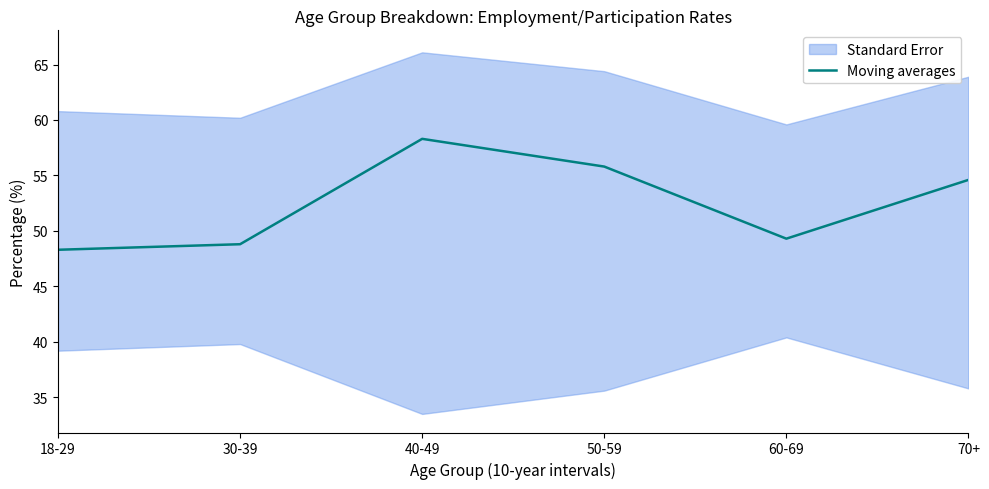

Reading left to right, transcribe all the data shown in this chart.

48.3	48.8	58.3	55.8	49.3	54.6